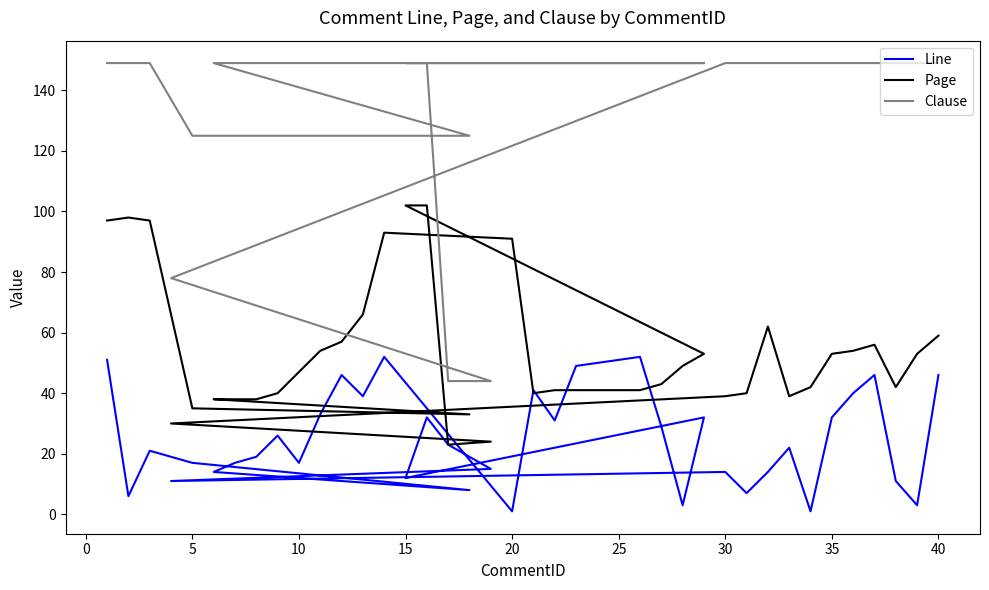

Is the value of Clause at 35 greater than the value of Line at 0?

Yes